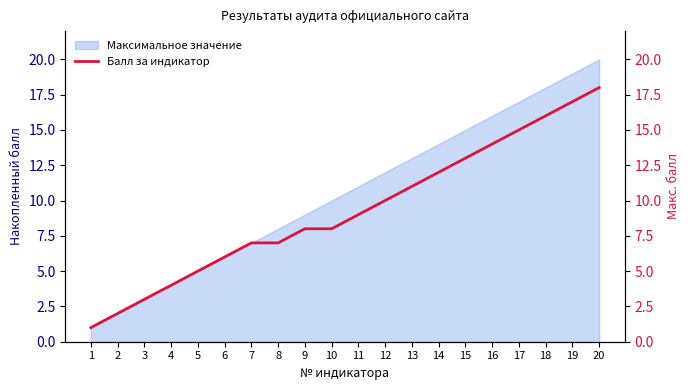

How many categories are shown in the chart?

20